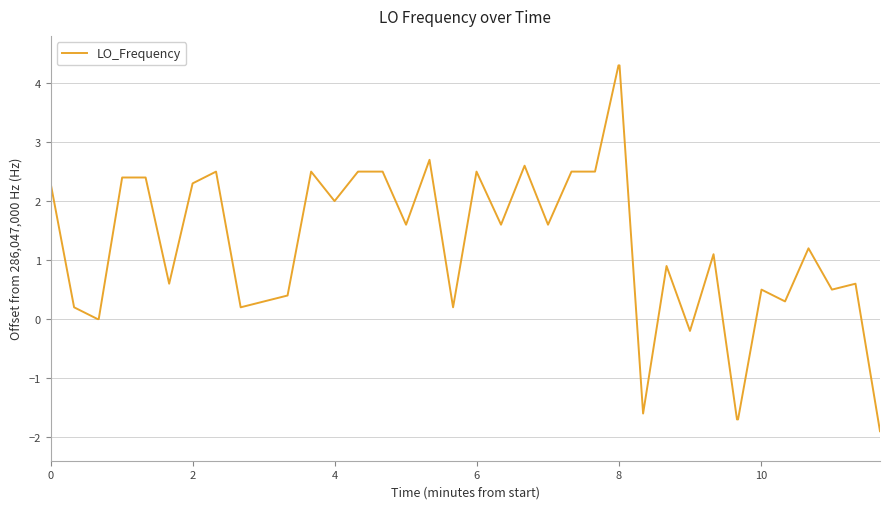

What is the difference between the maximum and minimum values?

6.2